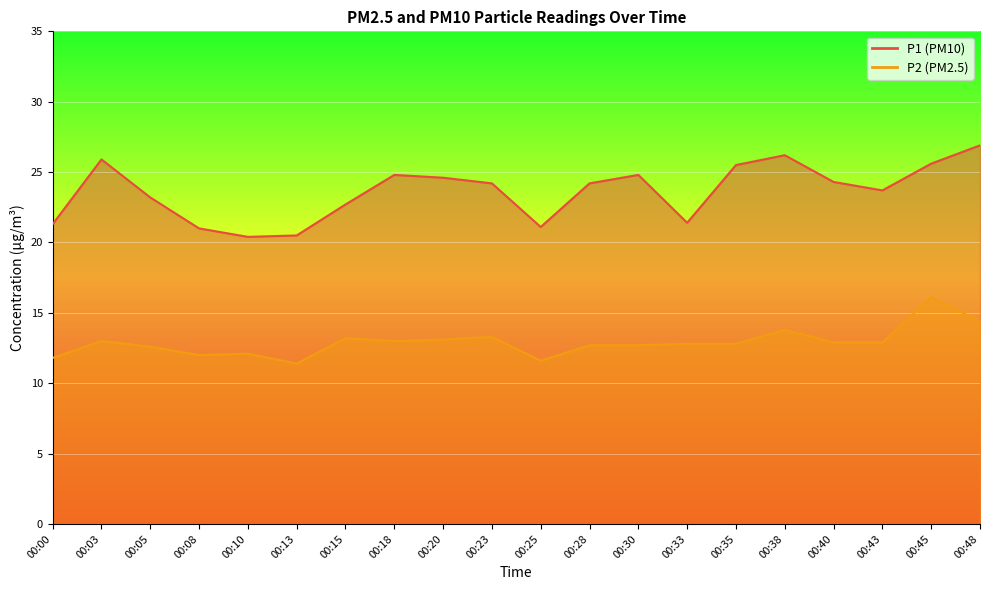

What is the sum of the P2 values at 00:18 and 00:43?

25.9